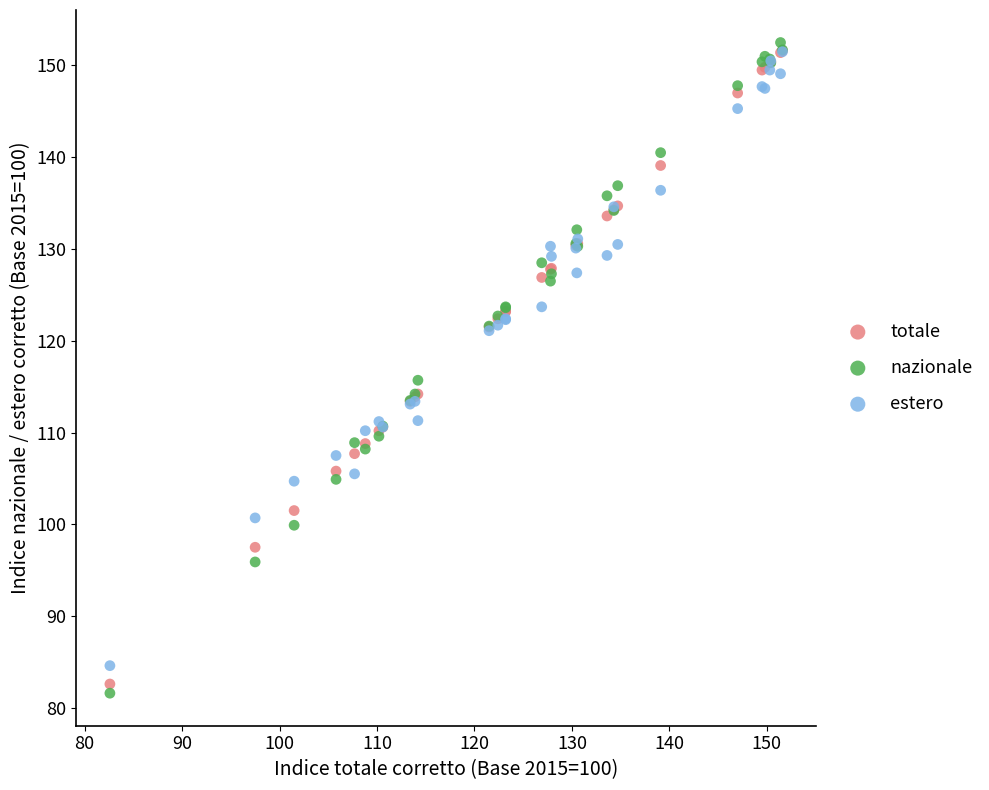

Across all series, what Y value is closest to 117?

115.7